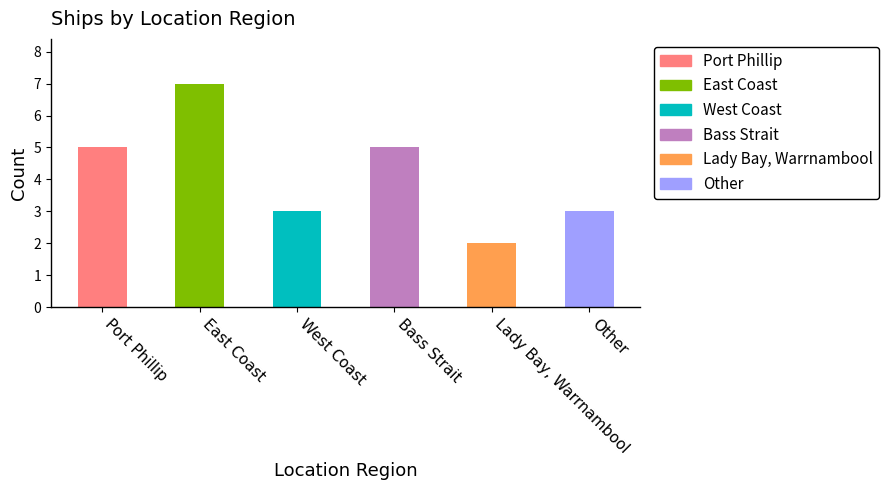

Reading left to right, transcribe all the data shown in this chart.

Port Phillip=5	East Coast=7	West Coast=3	Bass Strait=5	Lady Bay, Warrnambool=2	Other=3